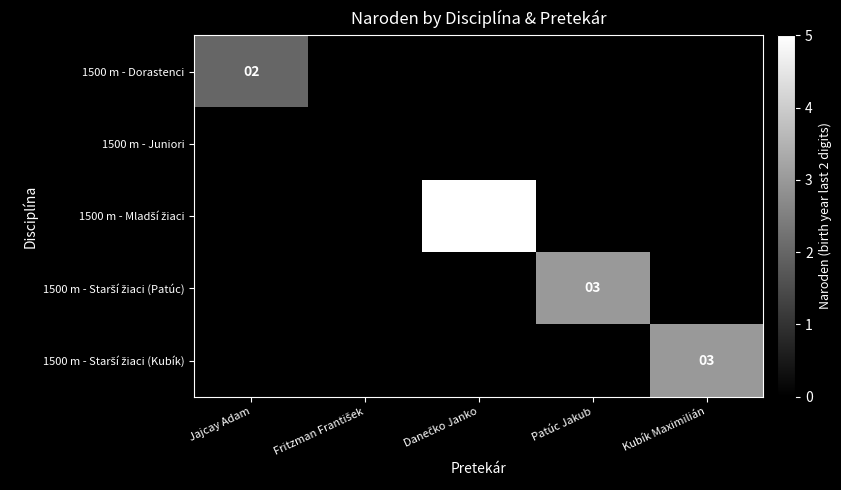

How many values in 1500 m - Mladší žiaci are above zero?

1